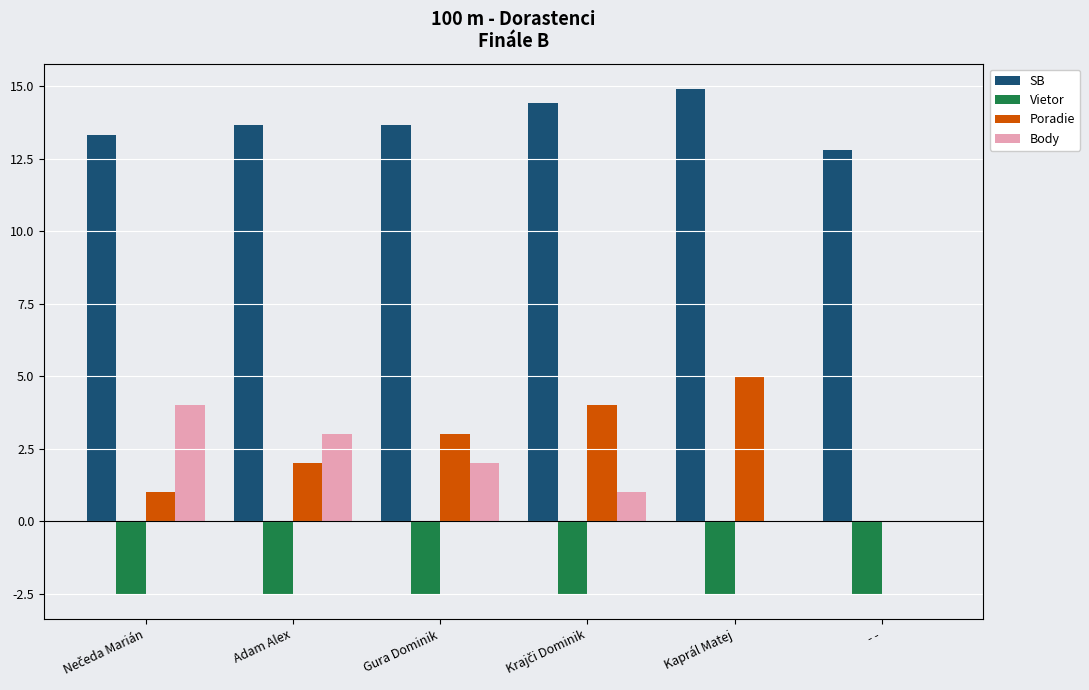

Which series has the largest total across all categories?

SB